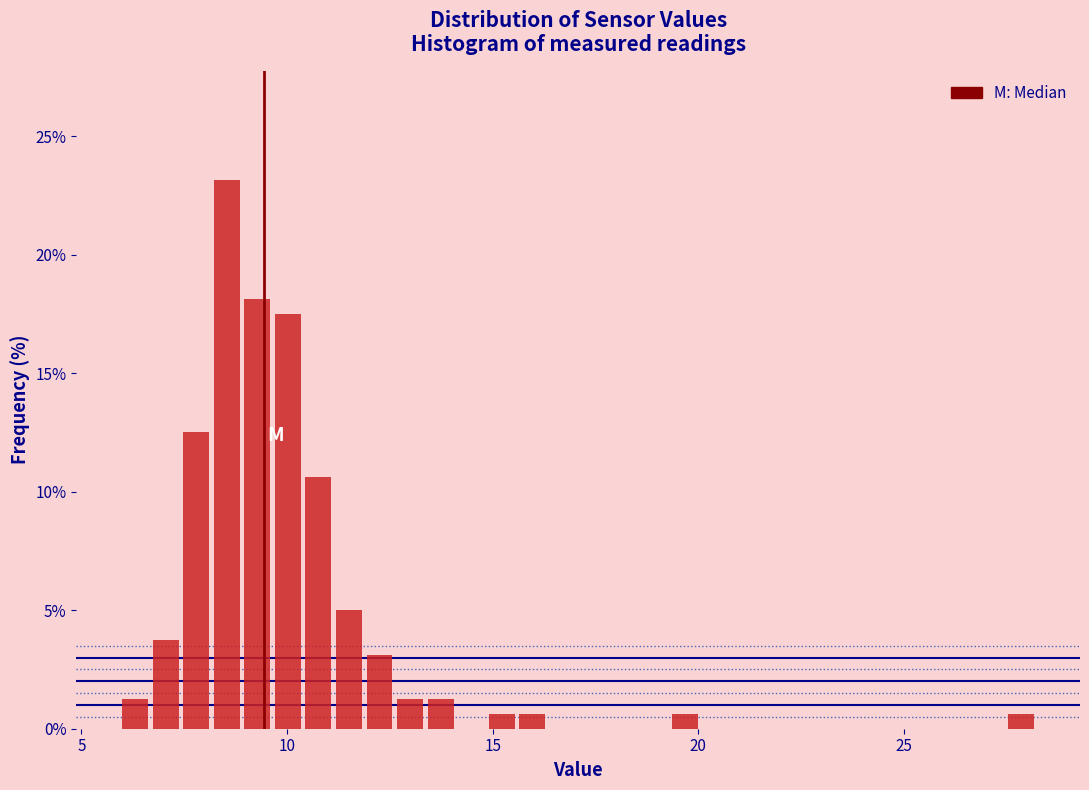

Around what value on the x-axis is the tallest bar? Give the approximate position of its centre, as read against the axis.

8.5